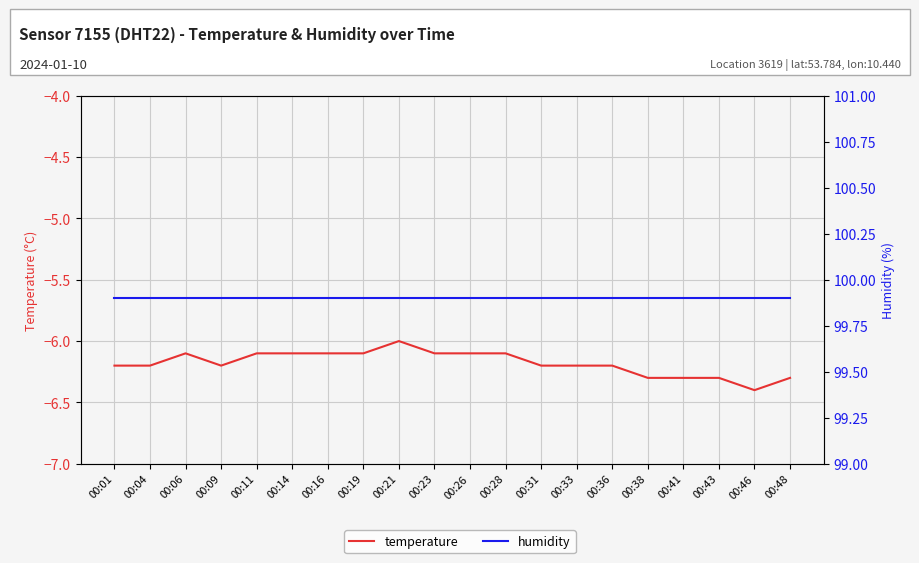

True or false: humidity and temperature intersect in this chart.

False